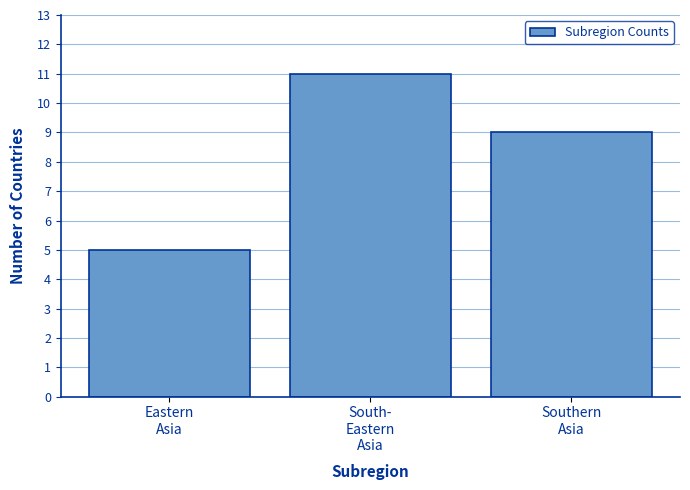

Reading left to right, transcribe all the data shown in this chart.

5	11	9